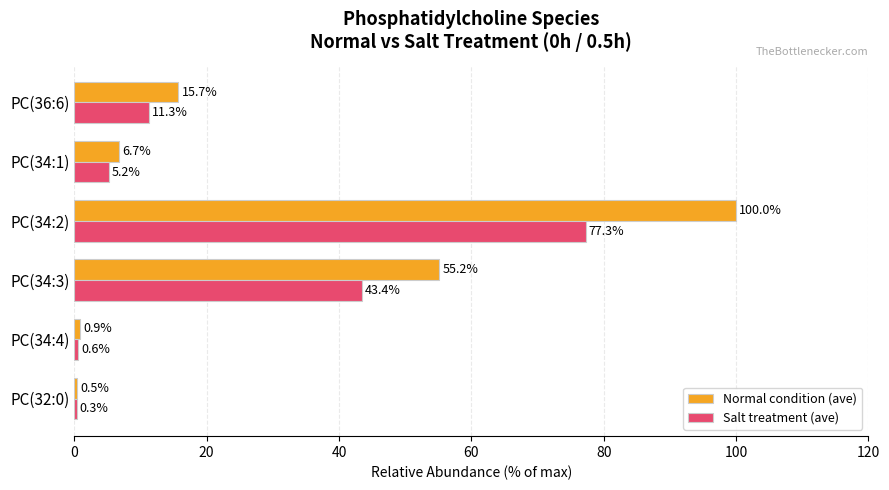

The value of Salt treatment (ave) at PC(34:2) is 77.3. True or false?

True